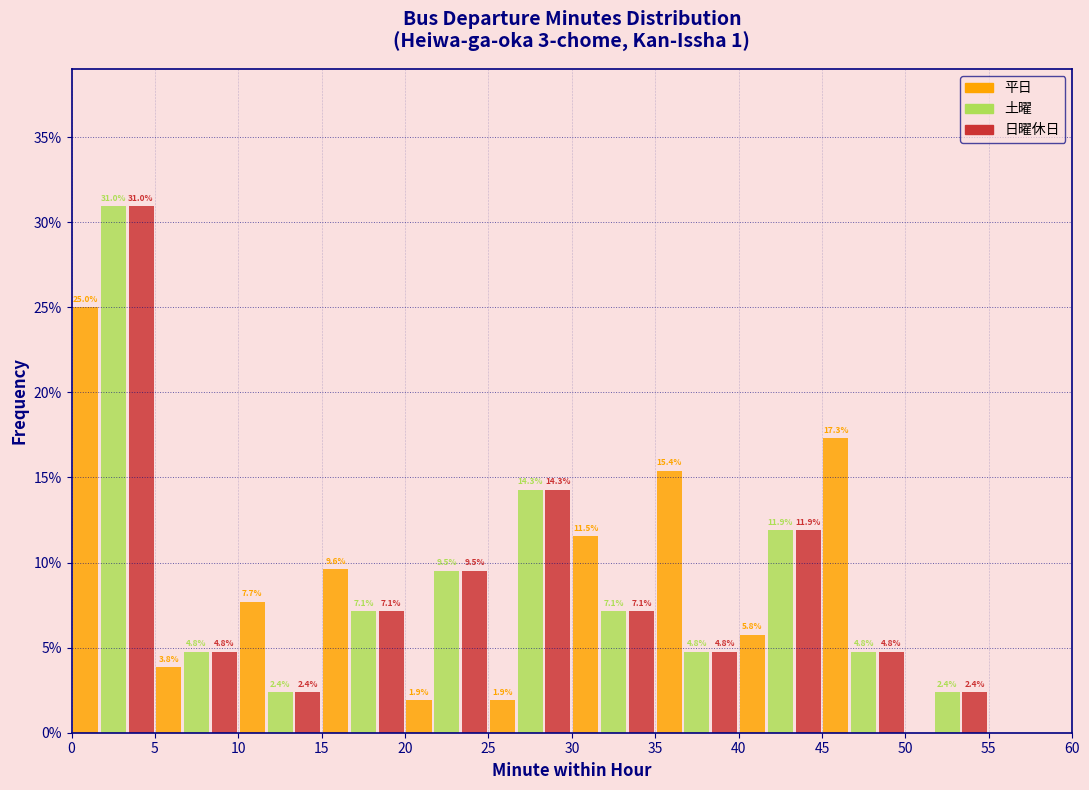

In the 土曜 series, which range on the x-axis has the tallest bar?

0 to 5